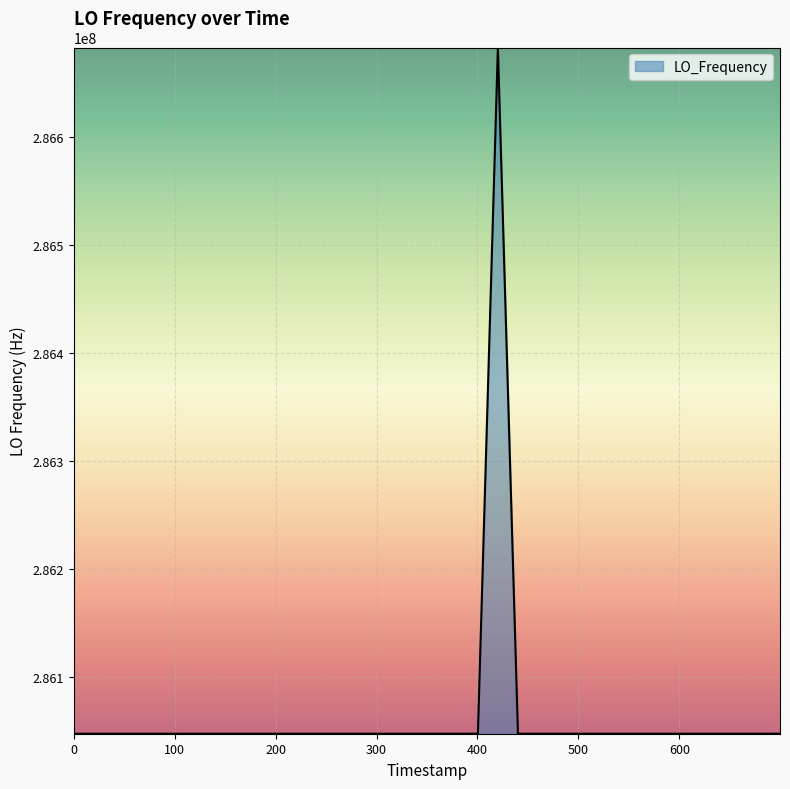

What is the greatest value displayed?

286682704.7